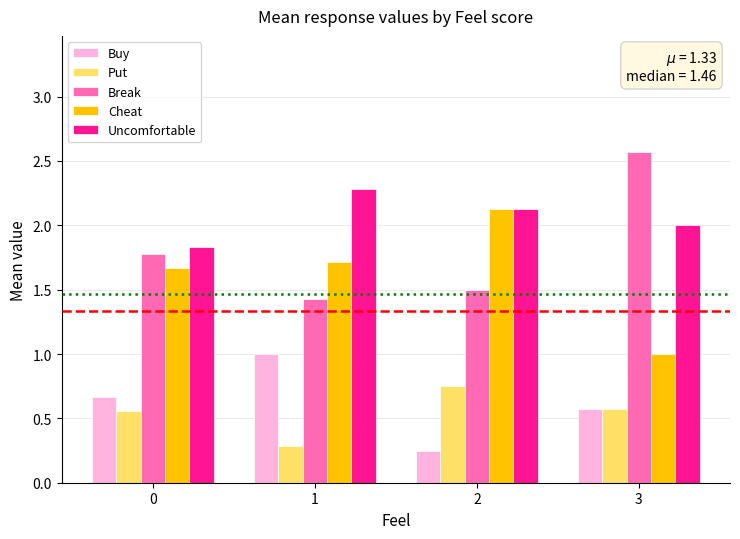

The value of Buy at 0 is 0.3. True or false?

False